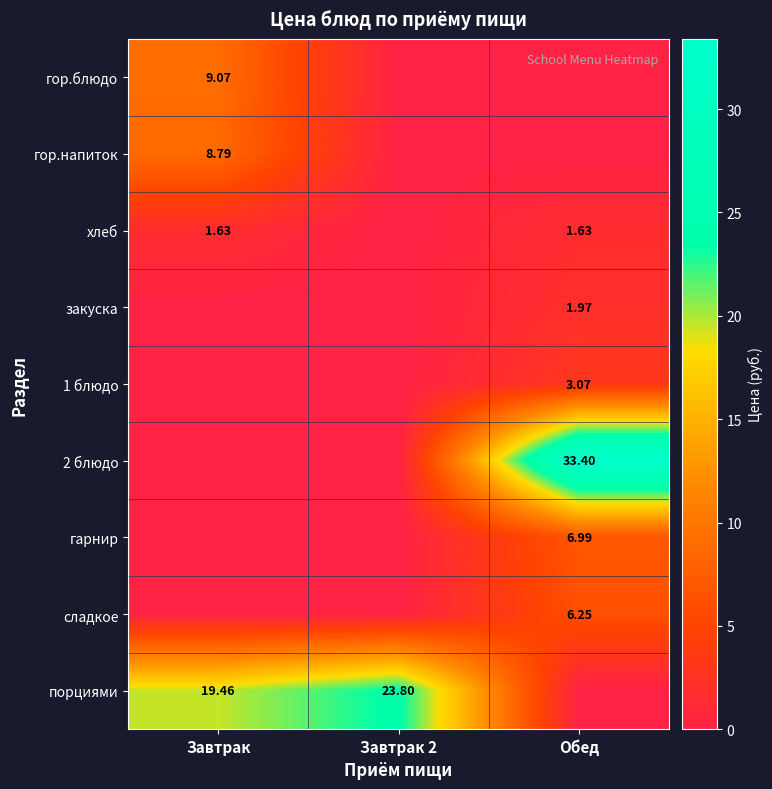

Which has a higher value, Завтрак 2 or Завтрак?

Завтрак